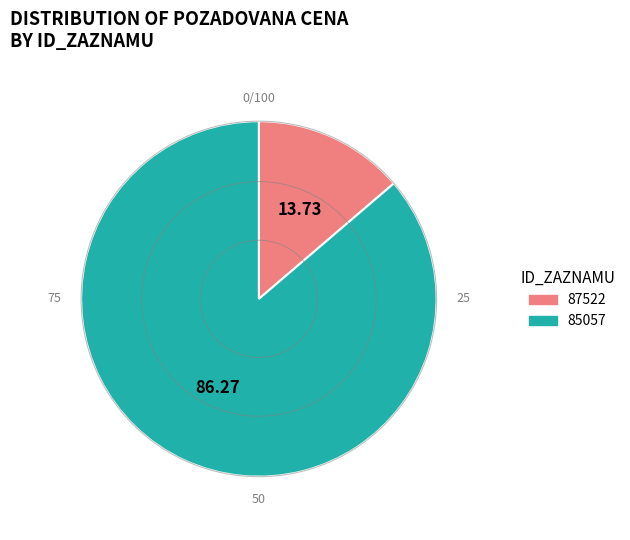

How many segments does this pie chart have?

2